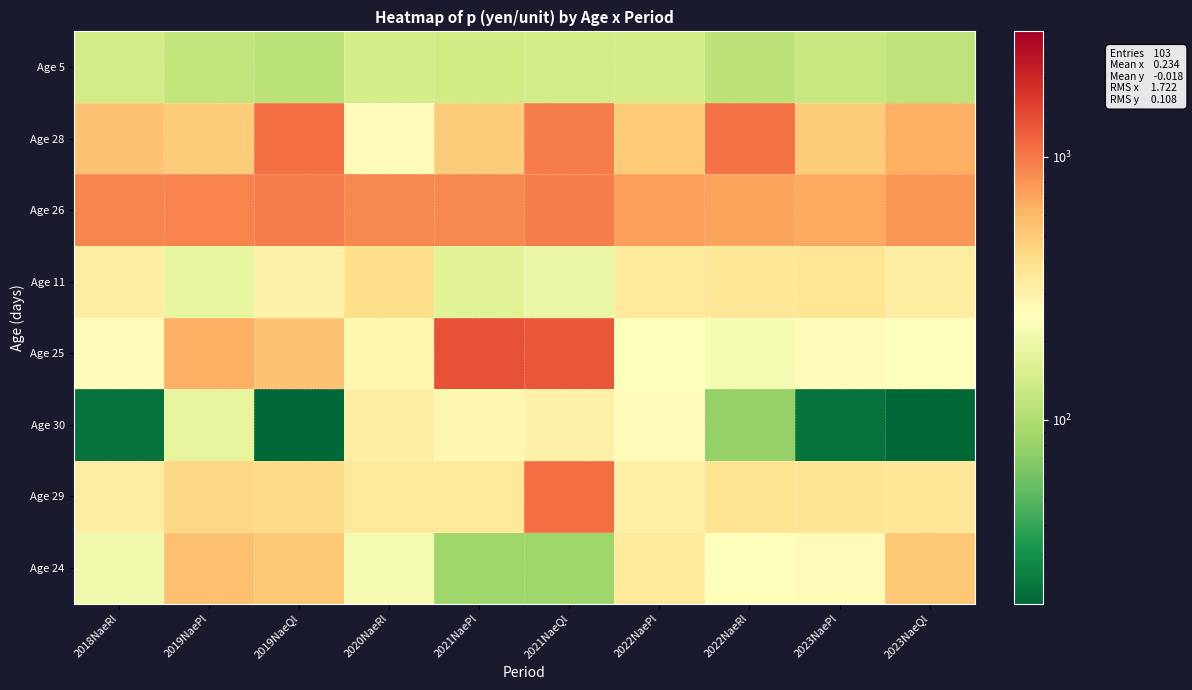

Rank the series at 2022NaeRl from highest to lowest value.

Age 28, Age 26, Age 29, Age 11, Age 24, Age 25, Age 5, Age 30